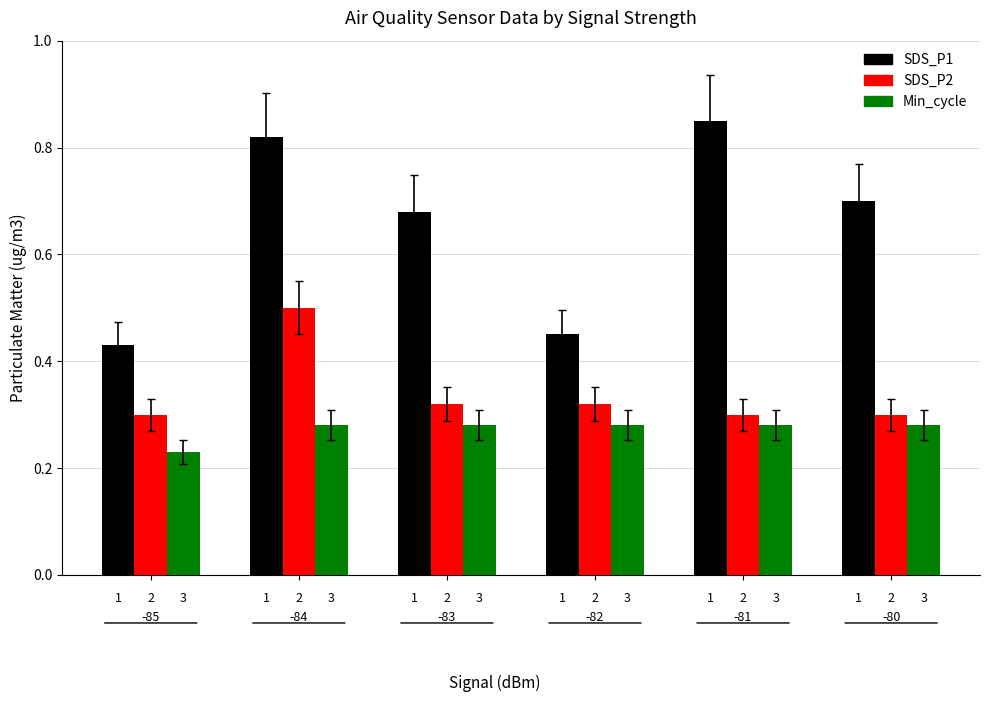

What is the sum of all SDS_P2 values?

2.0